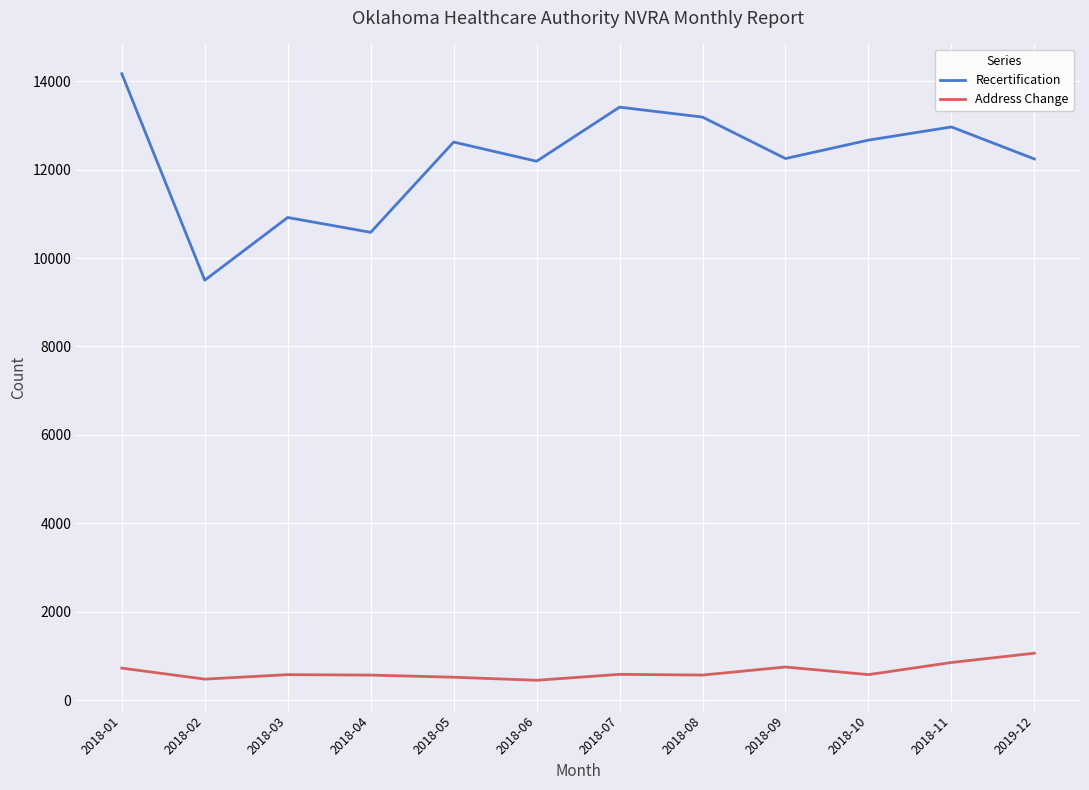

True or false: Recertification and Address Change cross at least once.

False